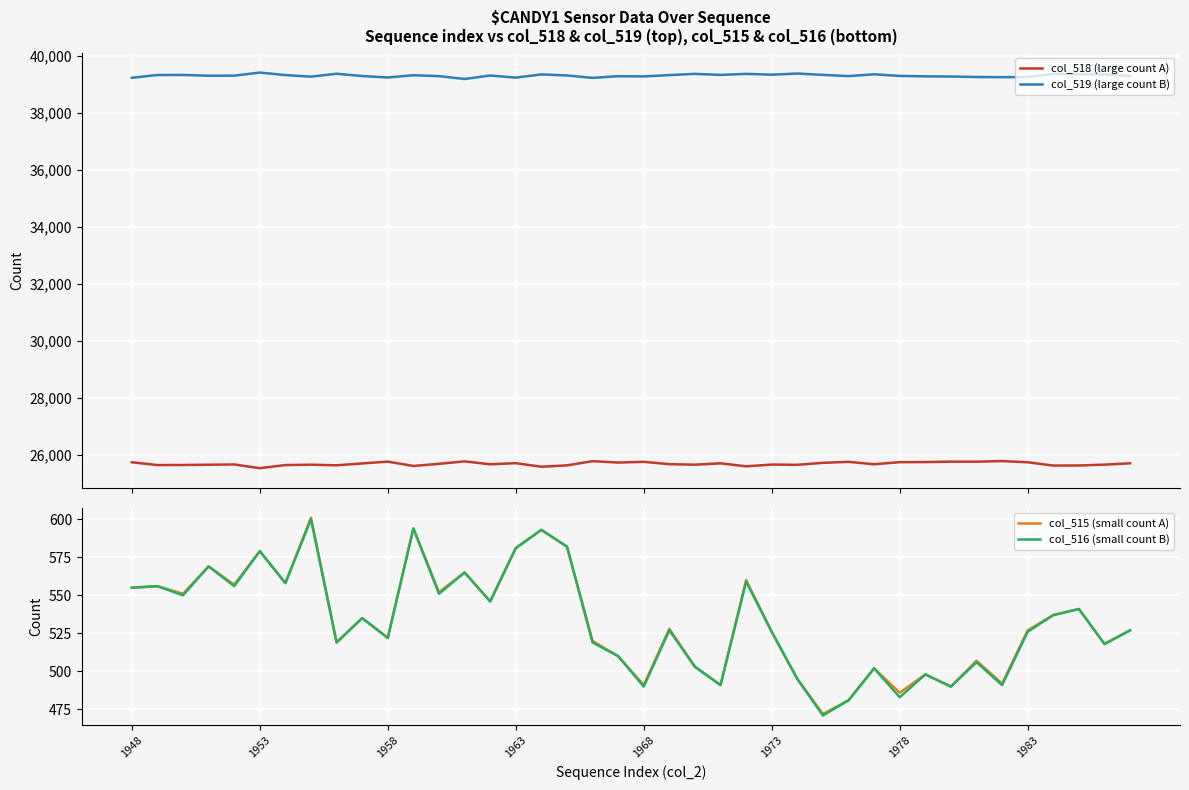

How many interior local peaks does the col_516 (small count B) series have?

14